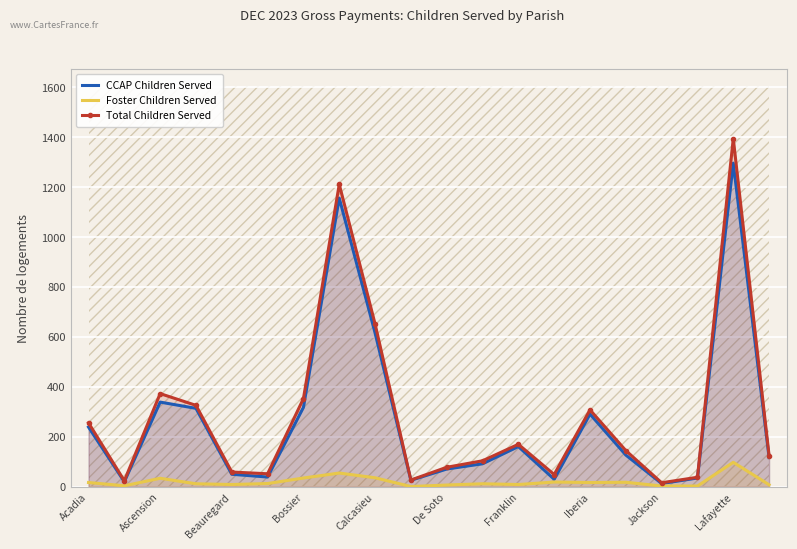

What value does the Foster Children Served series have at Bossier, to the nearest 10?

40